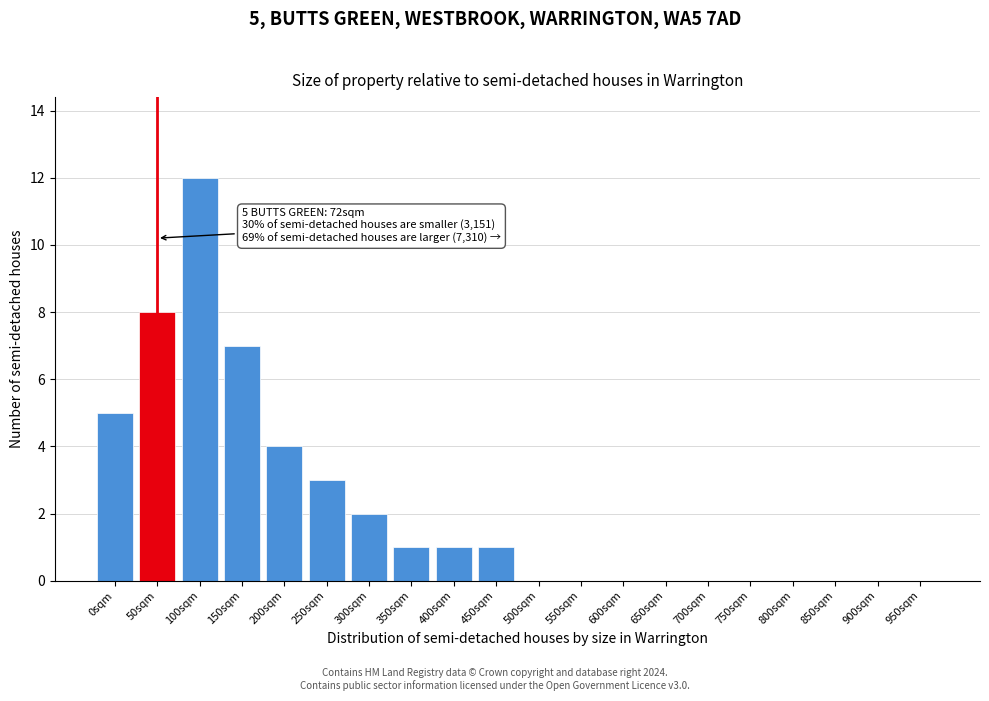

Reading right to left, what are all the values shown in this chart?

950sqm=0	900sqm=0	850sqm=0	800sqm=0	750sqm=0	700sqm=0	650sqm=0	600sqm=0	550sqm=0	500sqm=0	450sqm=1	400sqm=1	350sqm=1	300sqm=2	250sqm=3	200sqm=4	150sqm=7	100sqm=12	50sqm=8	0sqm=5